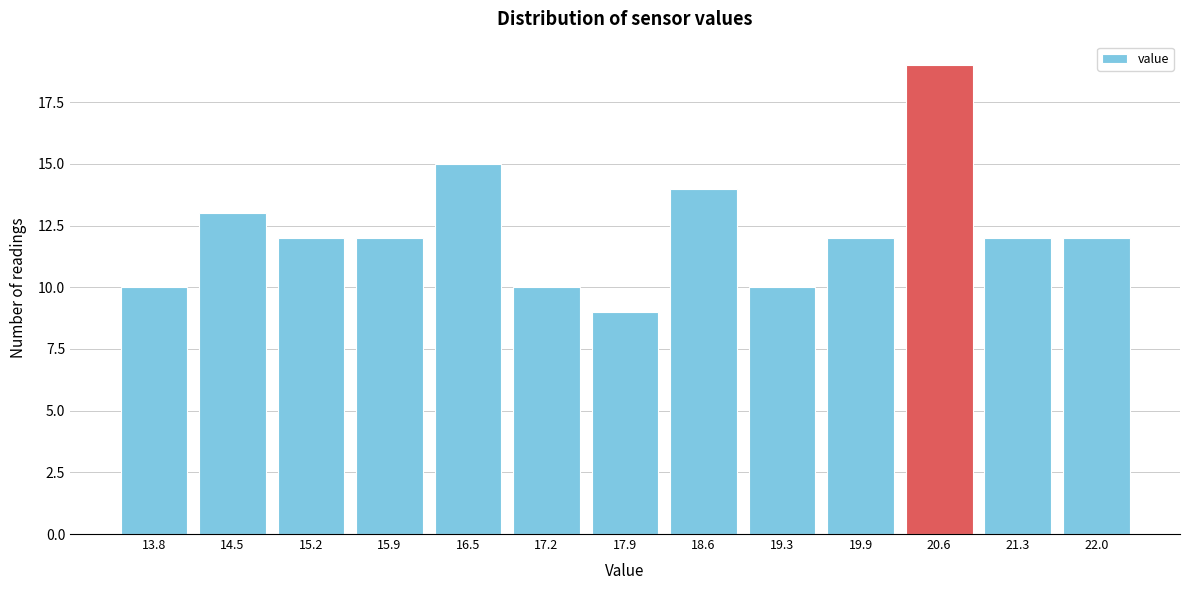

Reading left to right, transcribe all the data shown in this chart.

10	13	12	12	15	10	9	14	10	12	19	12	12